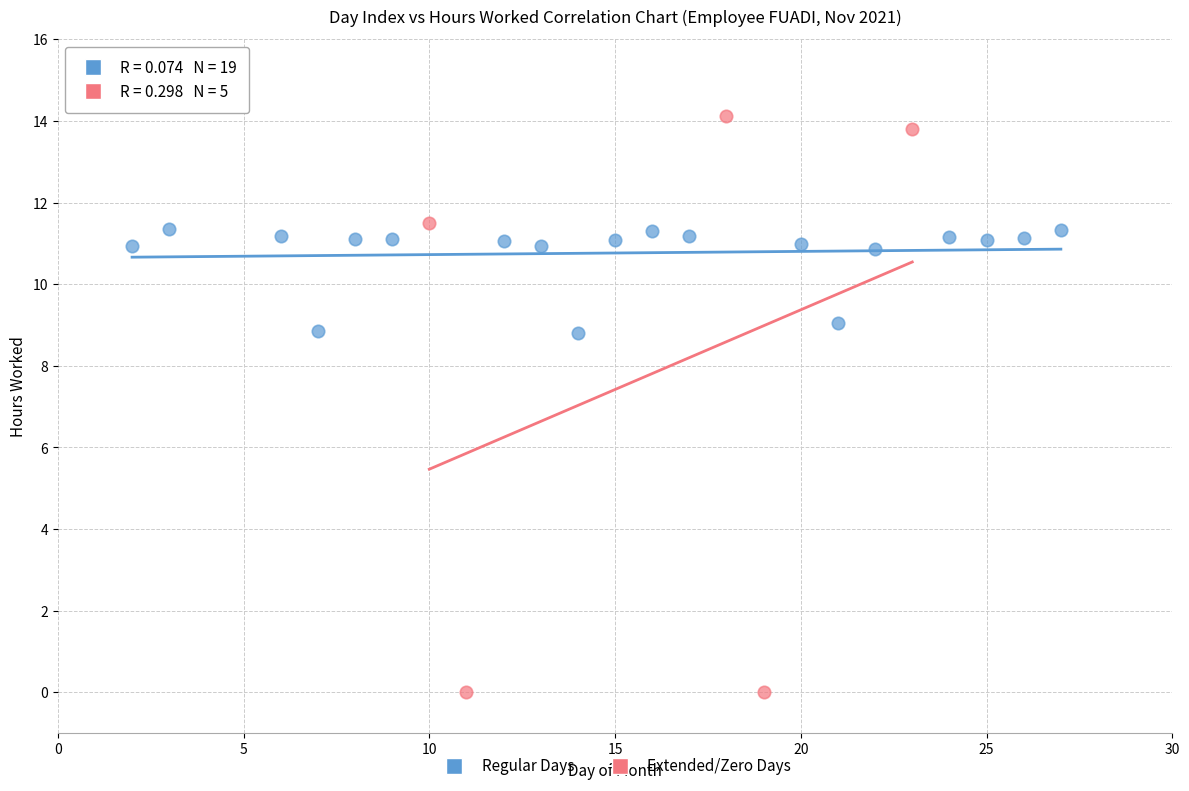

Which series has the widest spread of Y values?

Extended/Zero Days